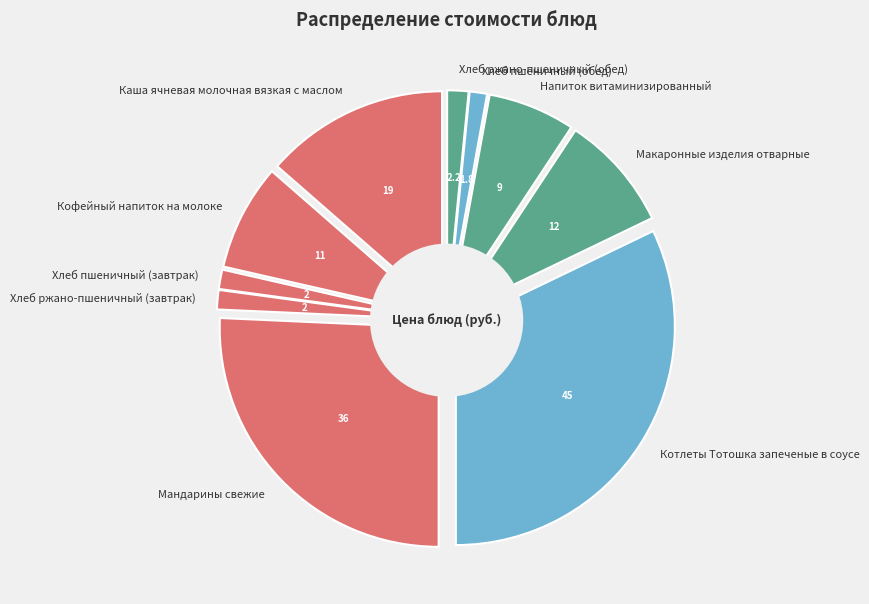

The Хлеб пшеничный (обед) slice represents 1% of the pie. True or false?

True